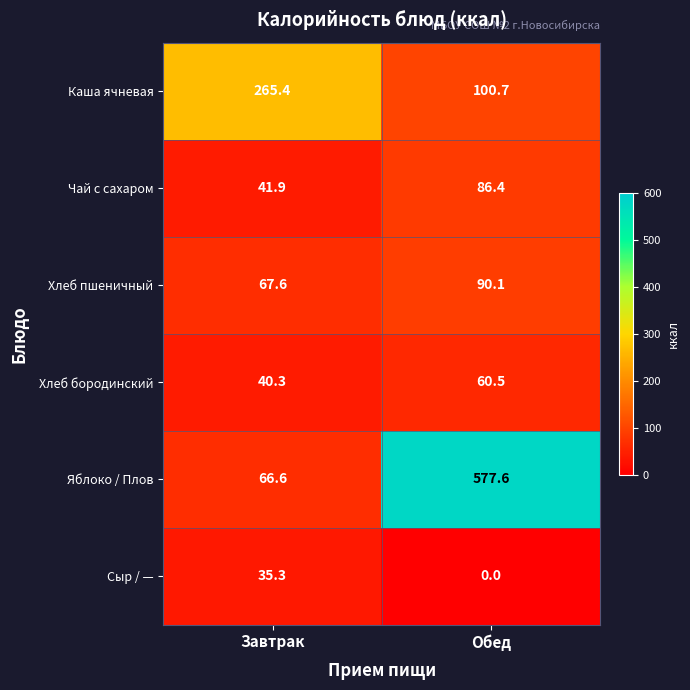

At which label is Каша ячневая closest to 183?

Обед